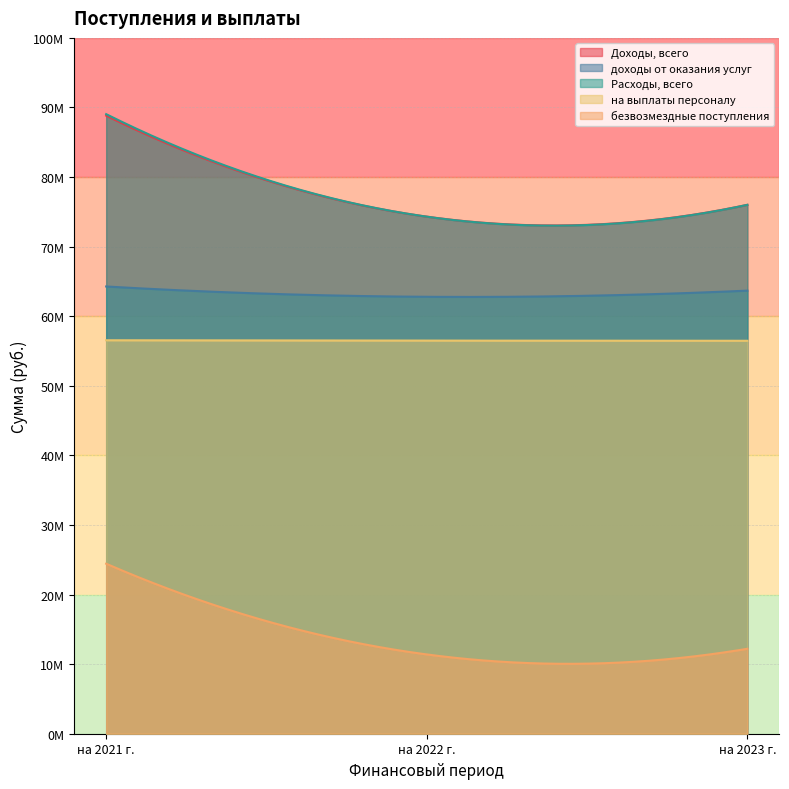

At which label is Расходы, всего closest to 81673579?

на 2023 г.